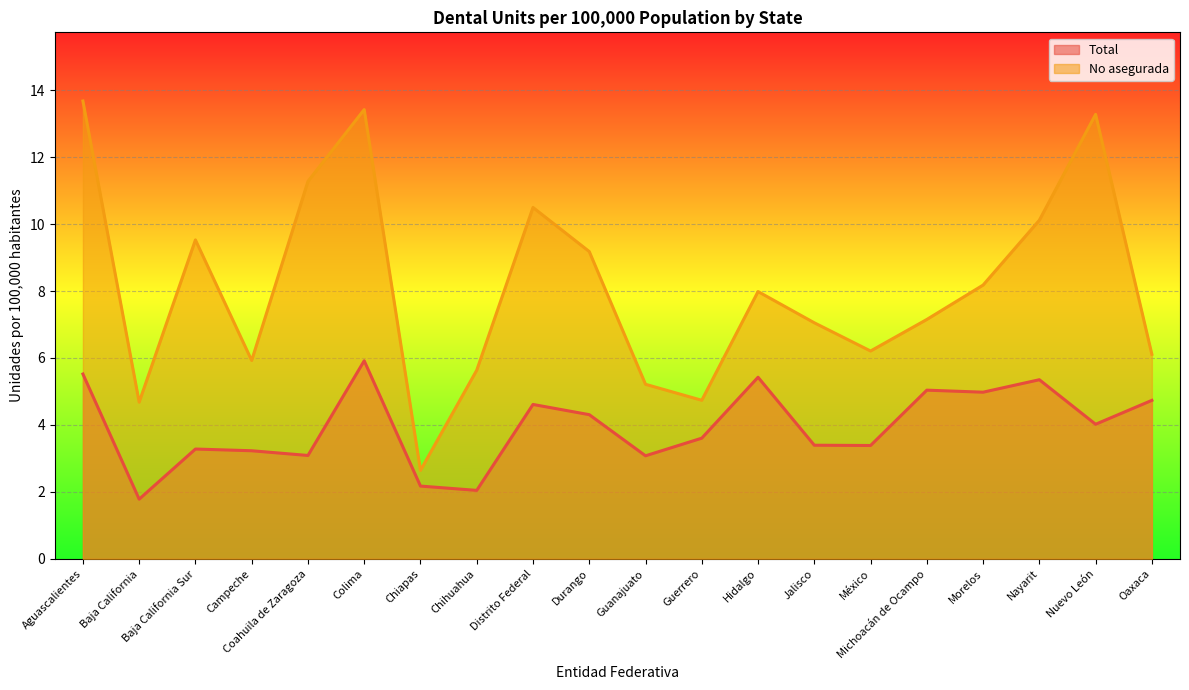

True or false: Total has a value of 5.1 at Baja California Sur.

False